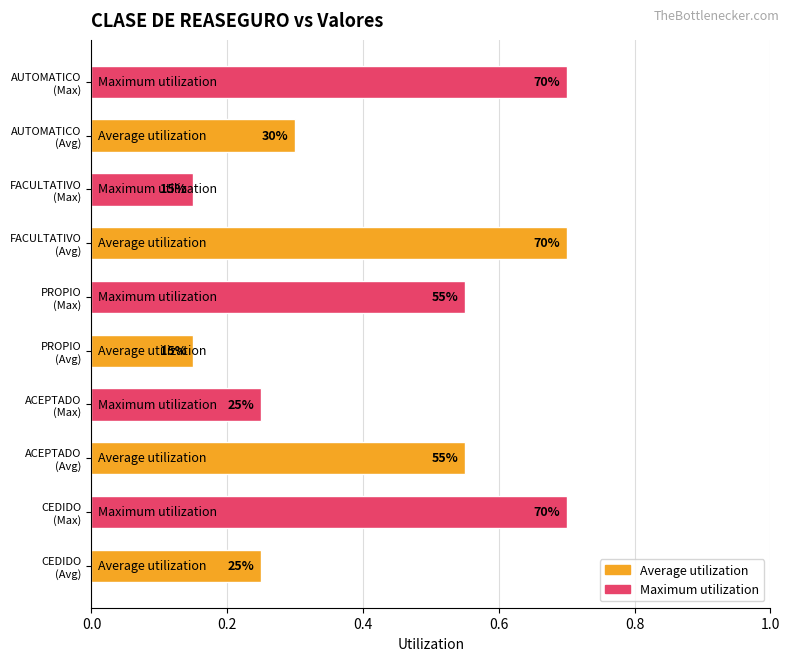

What are all the series names shown in the legend?

Average utilization, Maximum utilization